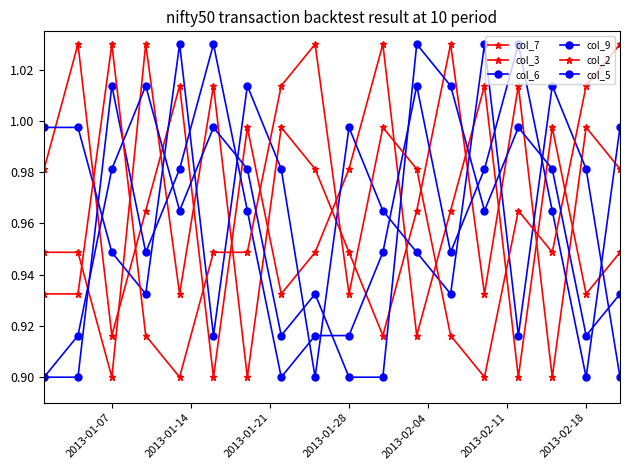

How many lines are shown in the chart?

6